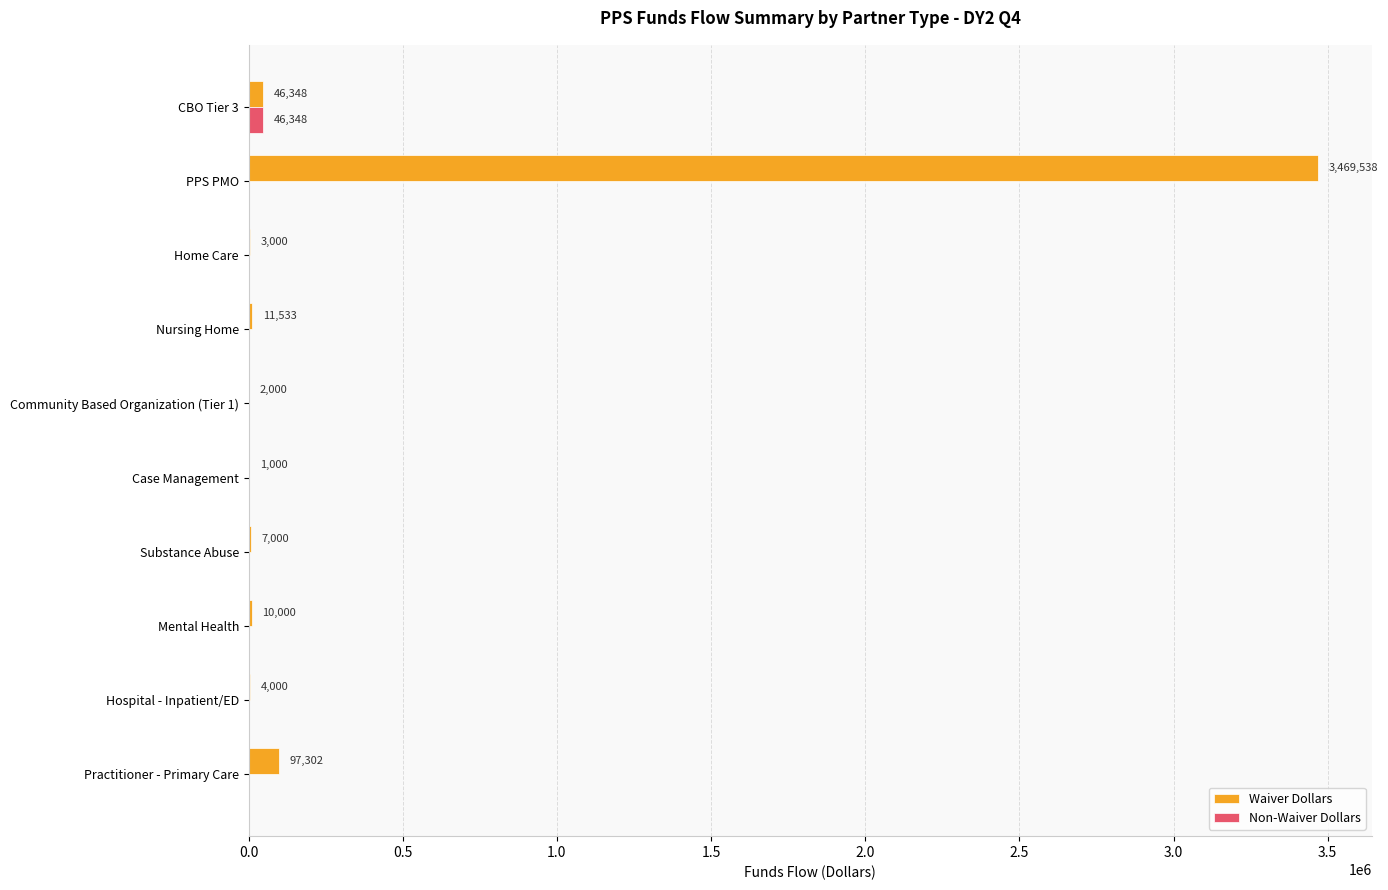

Which series has the widest spread of values?

Waiver Dollars